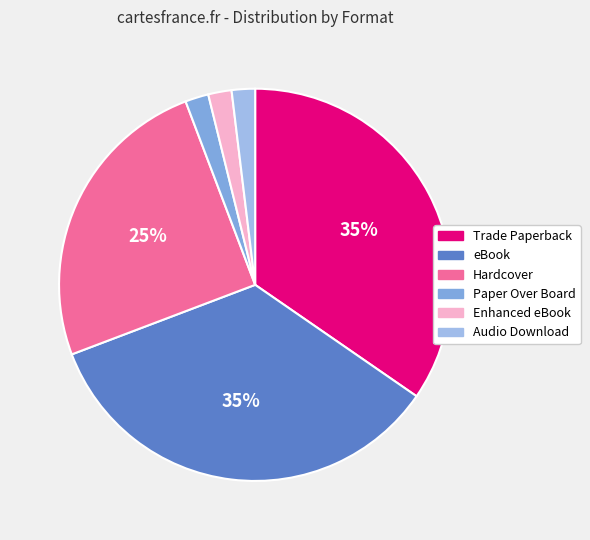

To the nearest percent, what portion does Hardcover represent?

25%